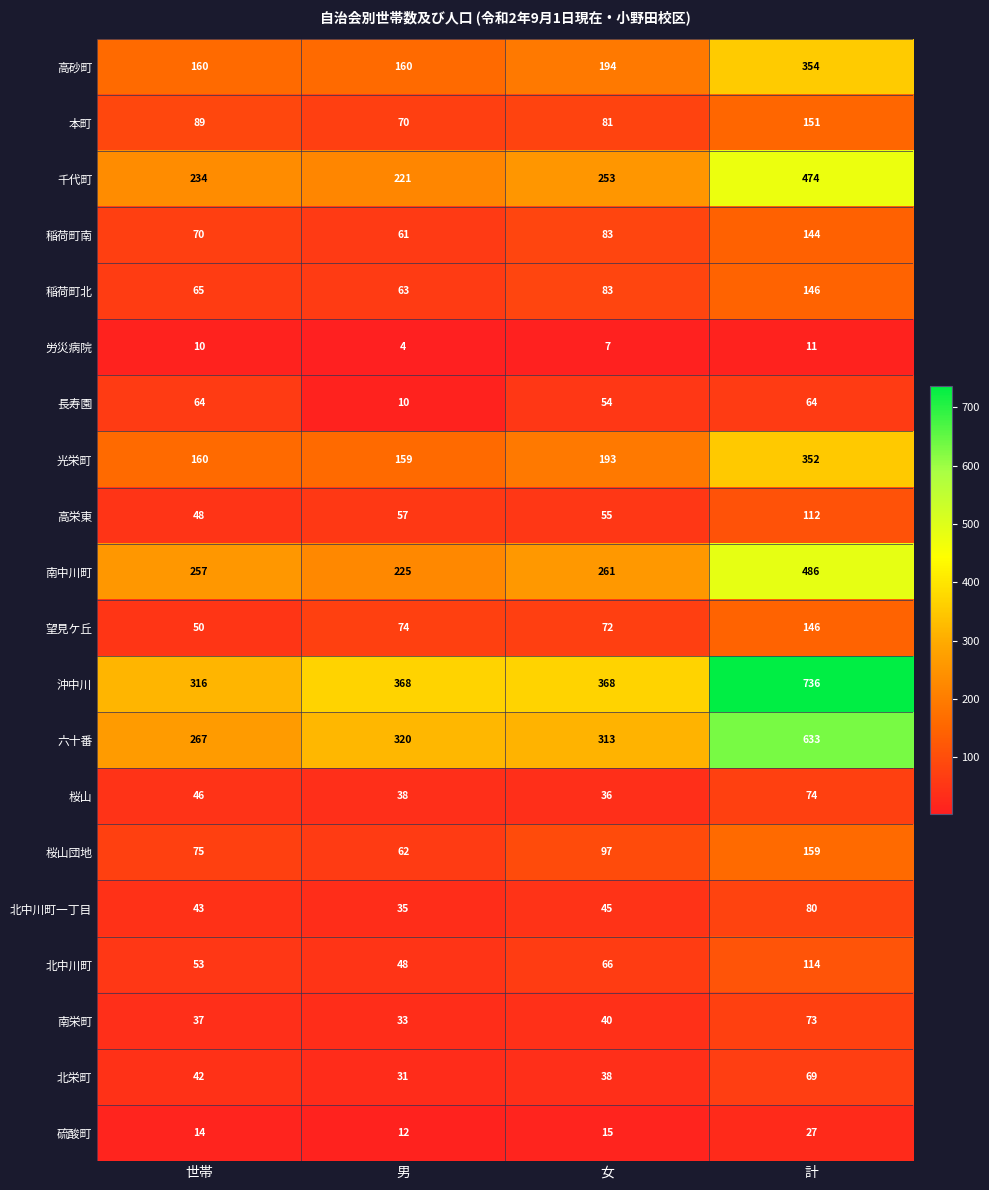

Rank the categories by 稲荷町南 value from lowest to highest.

男, 世帯, 女, 計